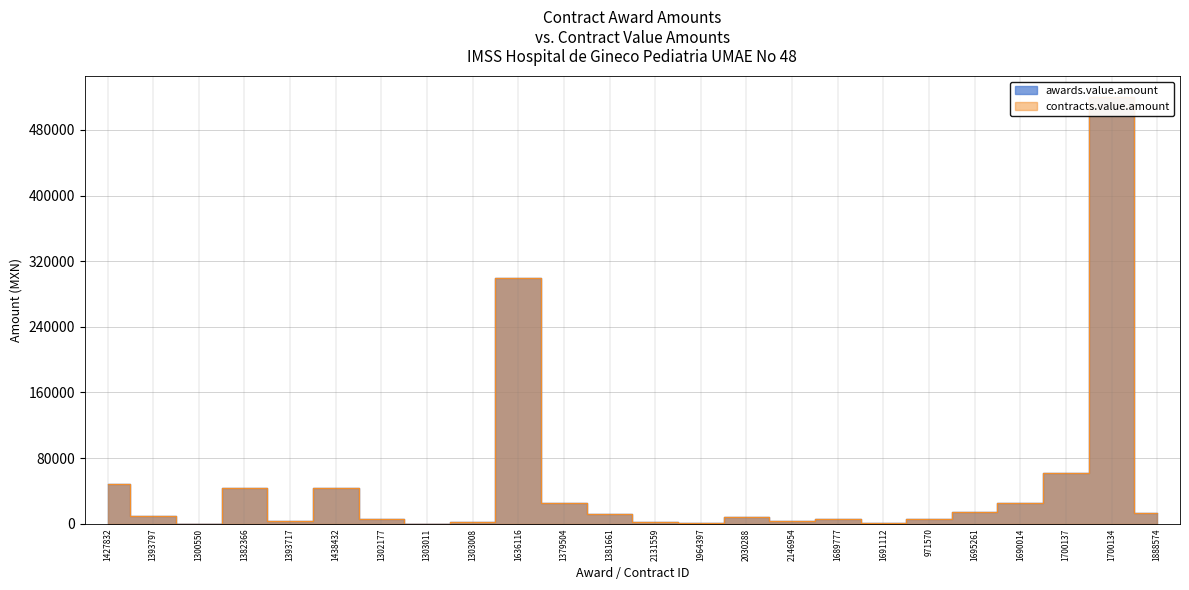

What is the sum of the contracts.value.amount values at 1303011 and 2131559?

2512.6